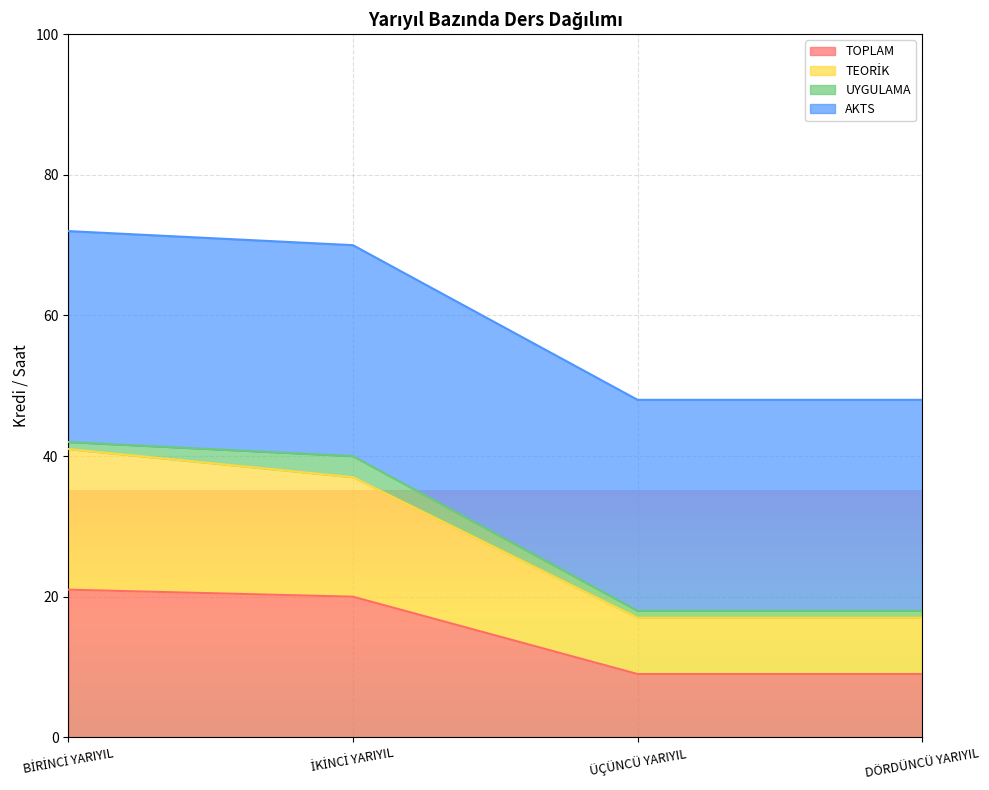

What is the difference between the second highest and second lowest values in the TOPLAM series?

11